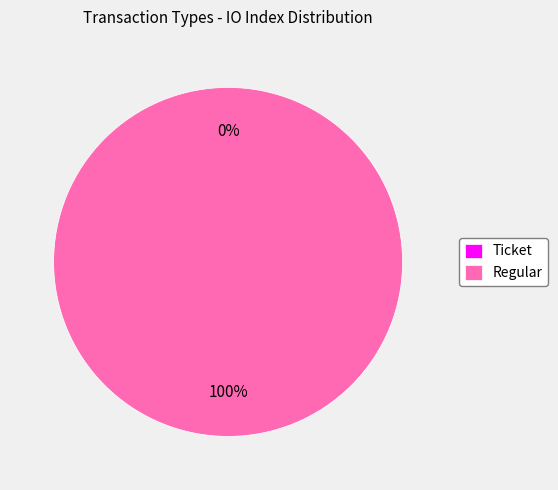

What percentage is the Regular slice, to the nearest percent?

100%